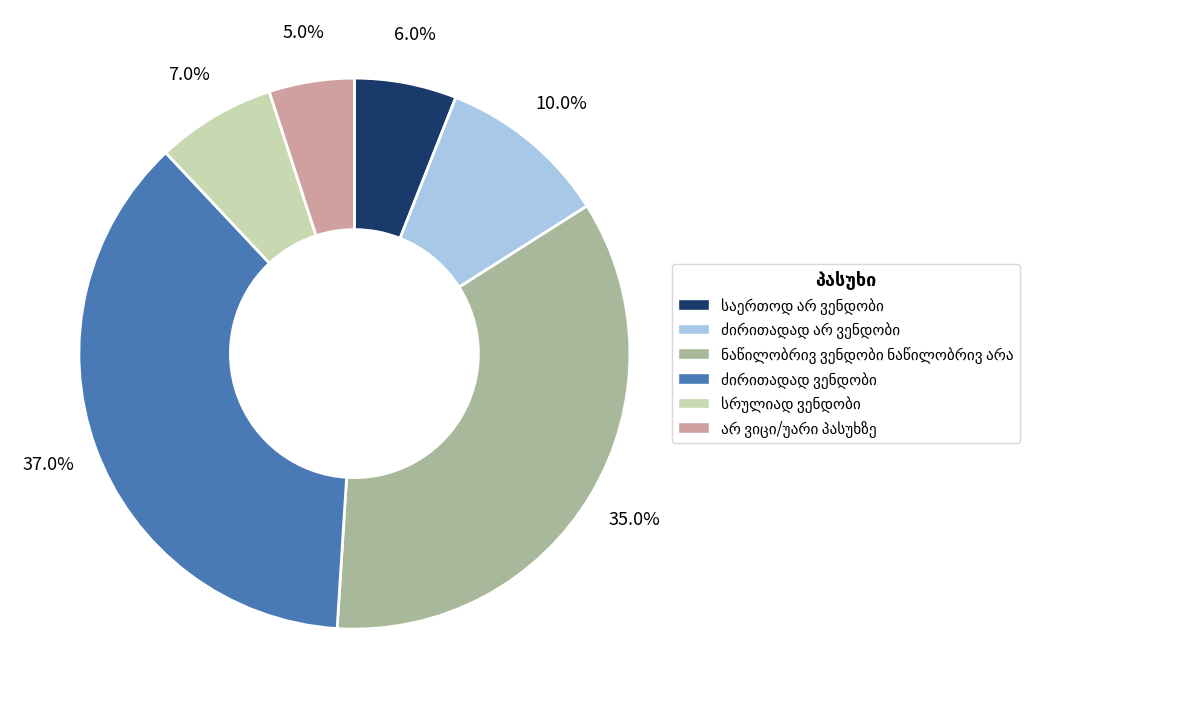

Is there a majority slice in this chart?

No